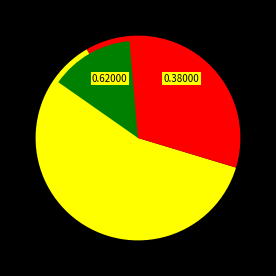

Approximately how many times larger is the value at up compared to down?

1.6